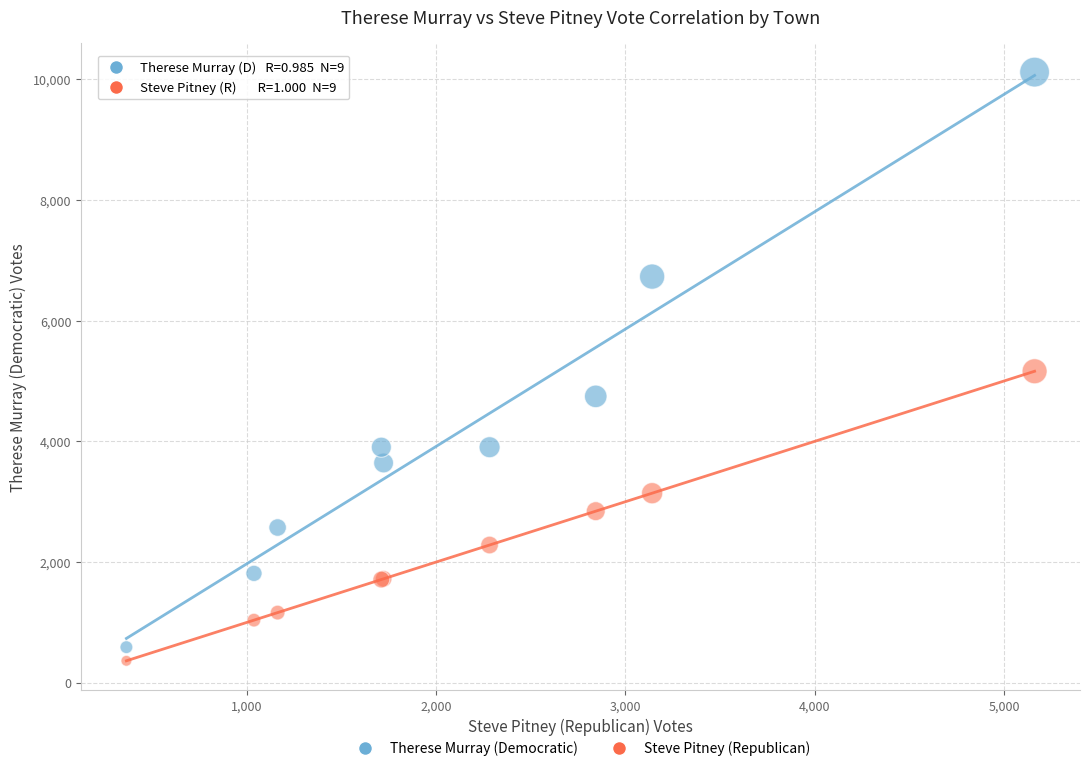

In the Therese Murray (Democratic) series, what Y value is closest to 5354?

4746